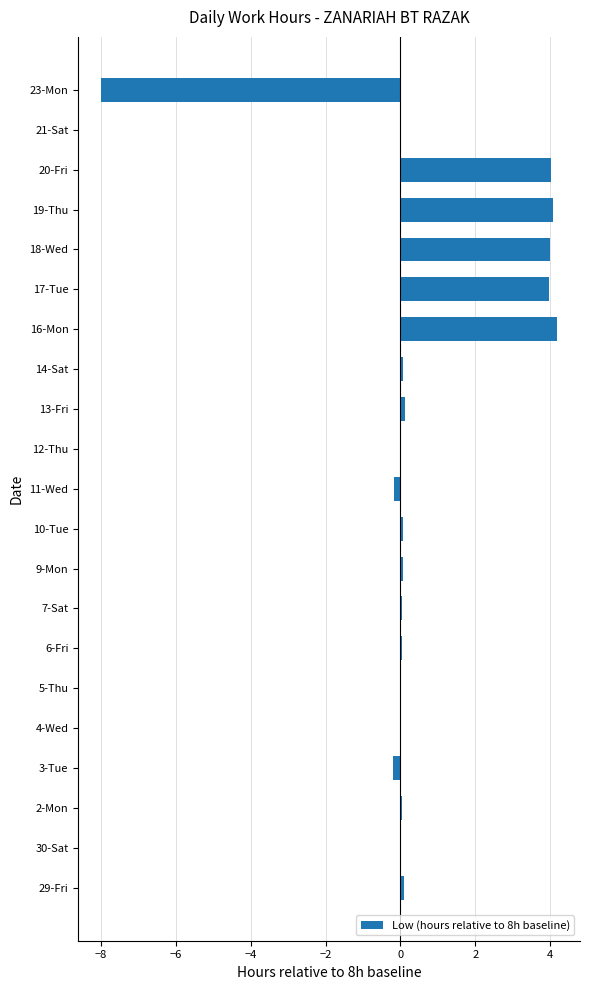

What is the sum of all values?

12.5